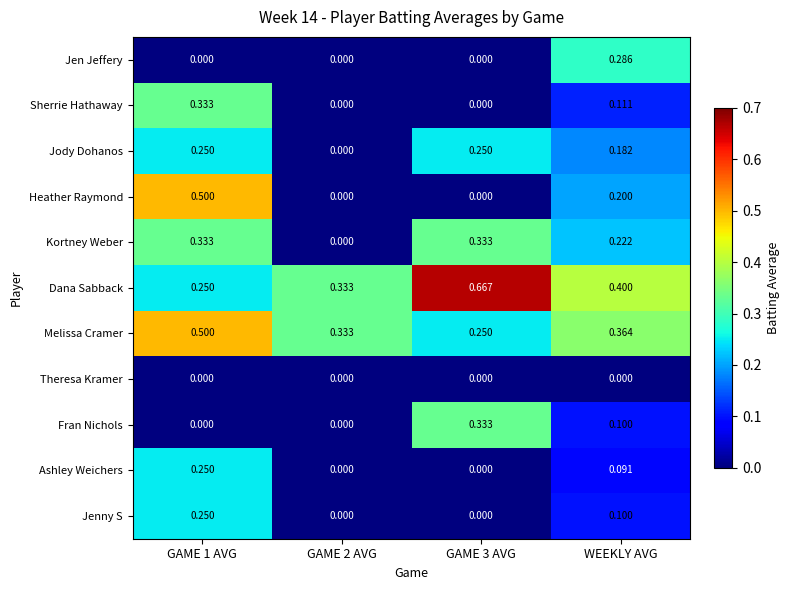

Which series has the largest total across all categories?

Dana Sabback